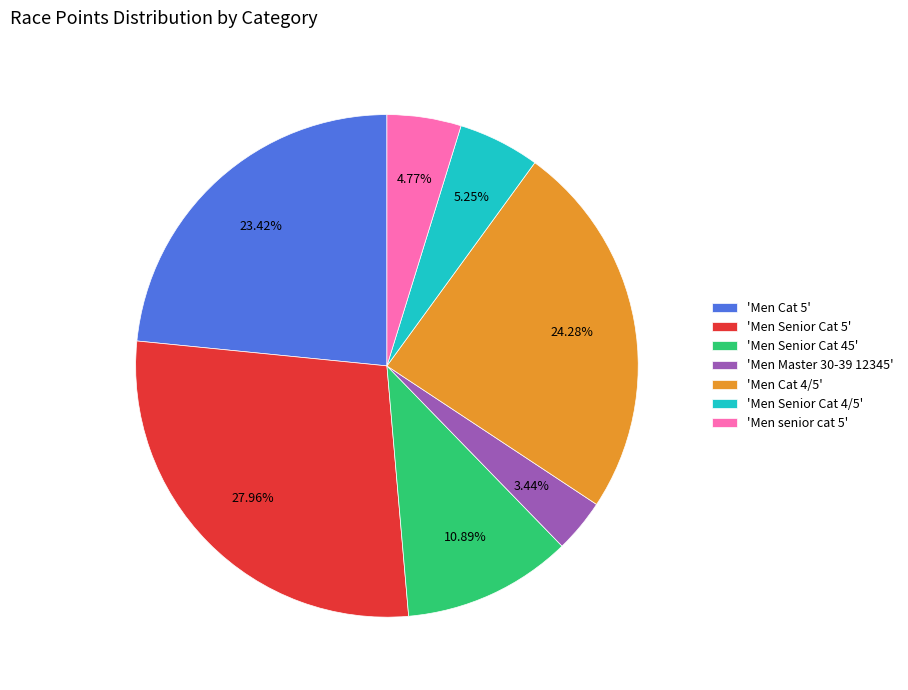

Does 'Men Cat 5' account for over 50% of the chart?

No